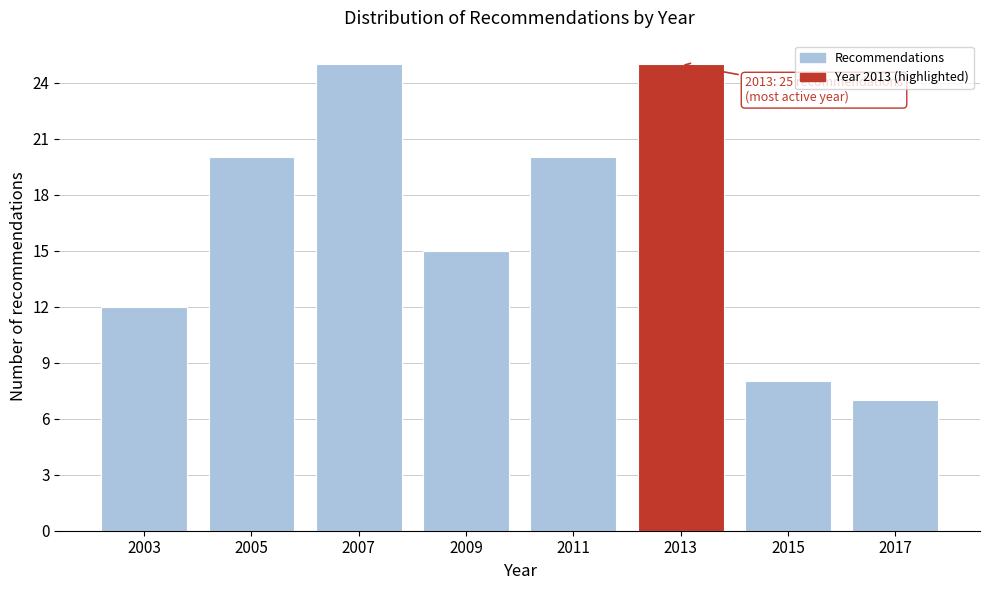

Reading left to right, what are all the values shown in this chart?

2003=12	2005=20	2007=25	2009=15	2011=20	2013=25	2015=8	2017=7